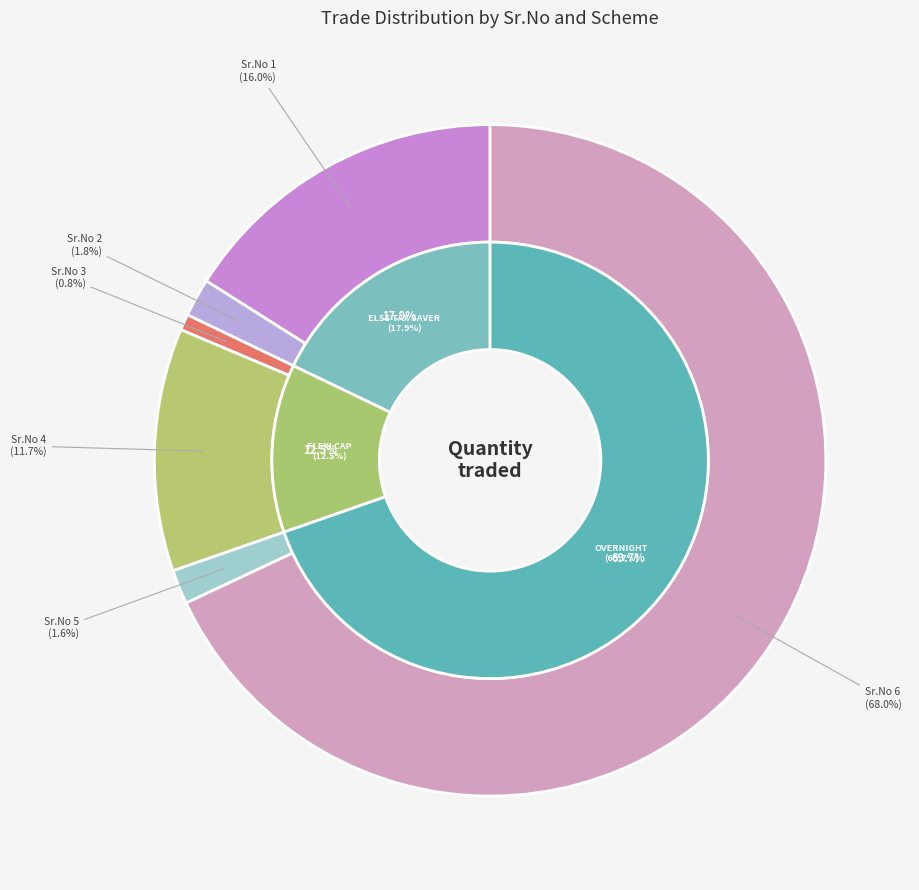

Rank the categories by value from highest to lowest.

6, 1, 4, 2, 5, 3